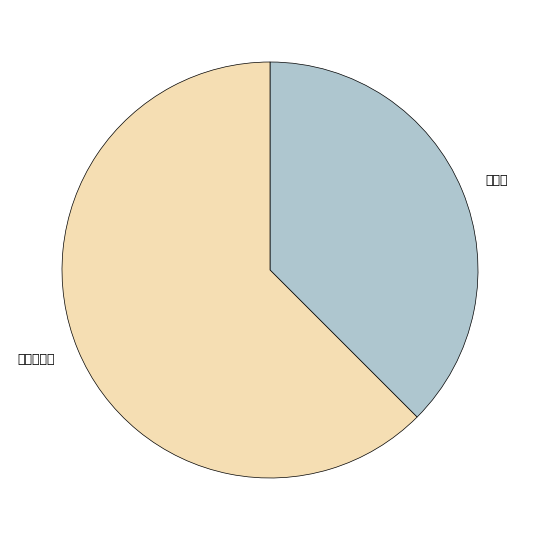

Which has a higher value, 再診料 or 同日再診料?

同日再診料